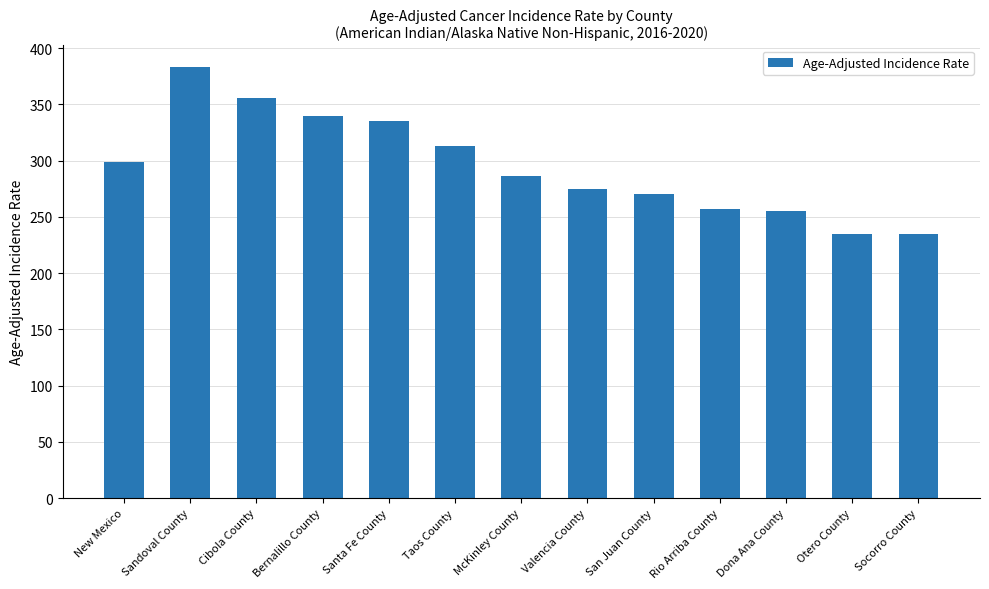

Where is the data nearest to the value 308?

Taos County